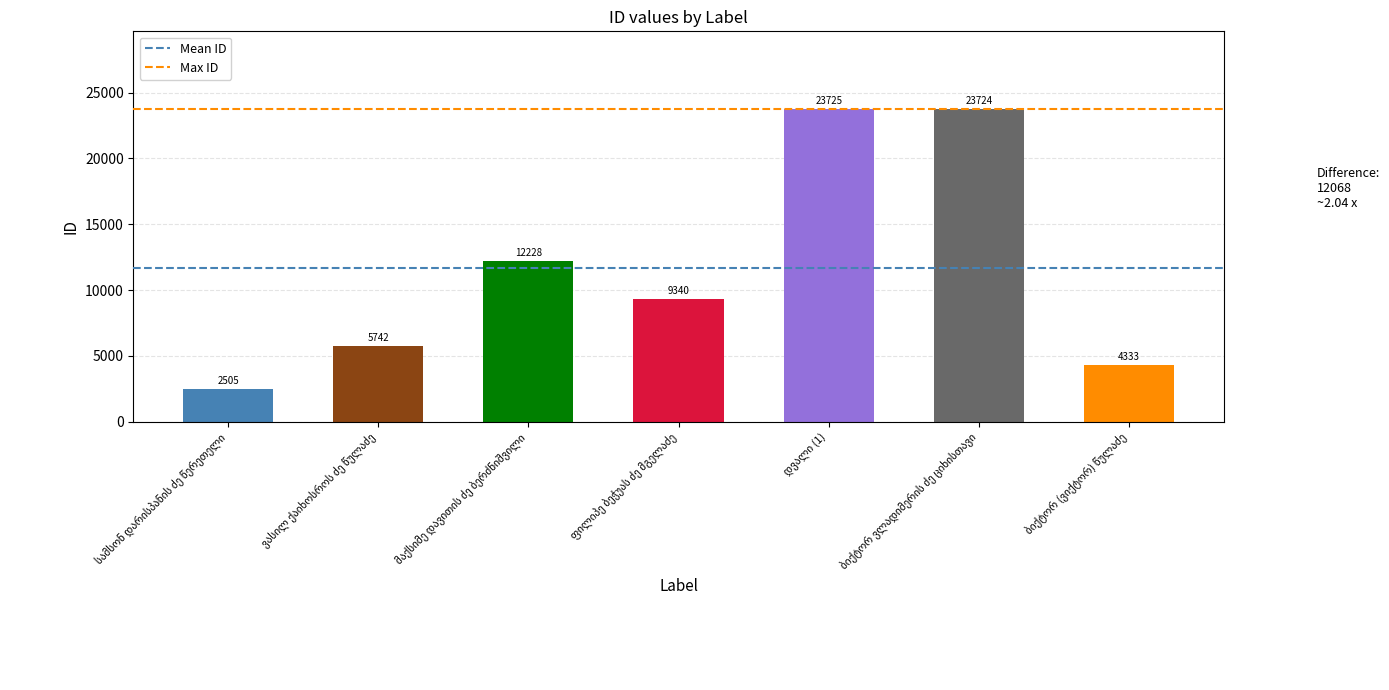

What is the average value?

11657